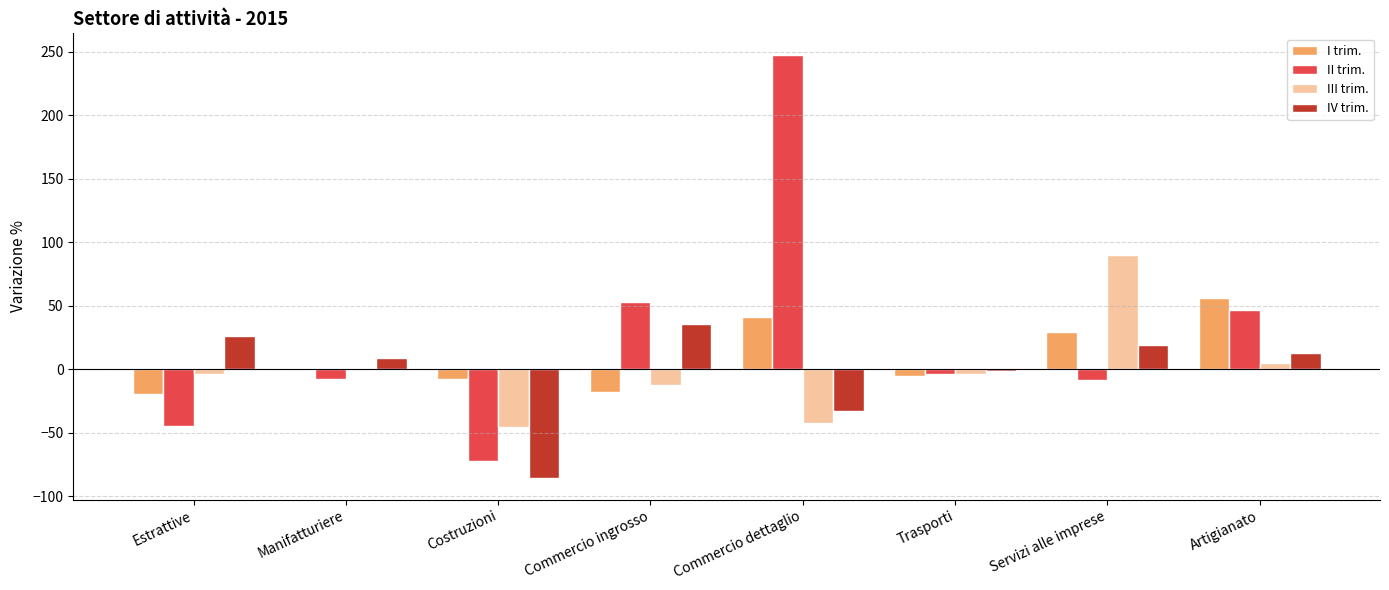

What is the sum of the II trim. values at Commercio ingrosso and Artigianato?

99.4